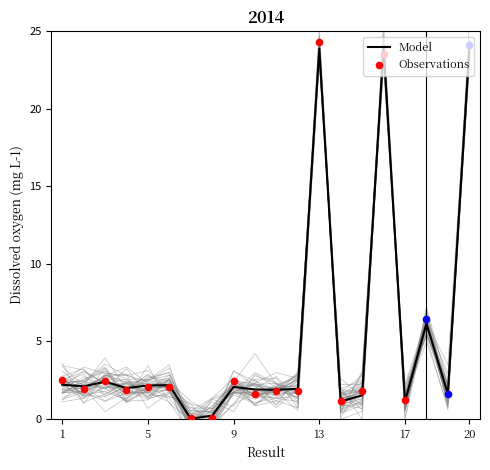

What is the ratio of the value at 19 to the value at 16?

0.1